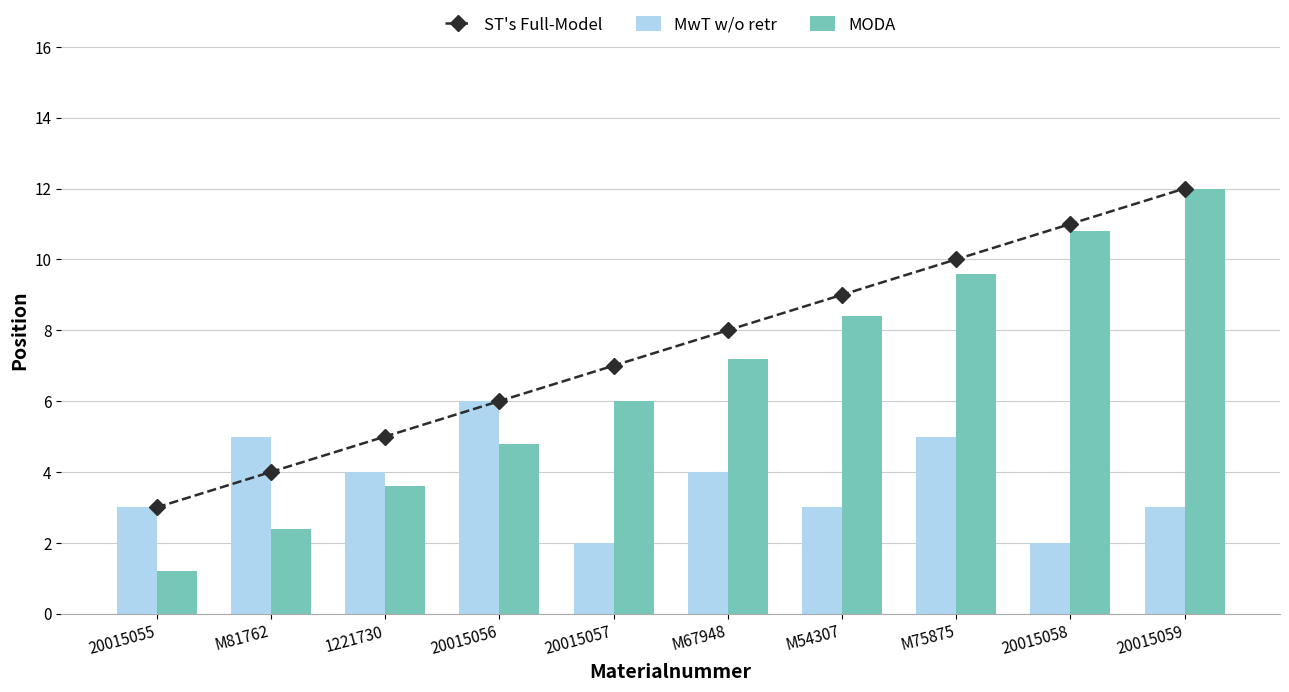

The MwT w/o retr series shows 3.0 at 20015055. True or false?

True